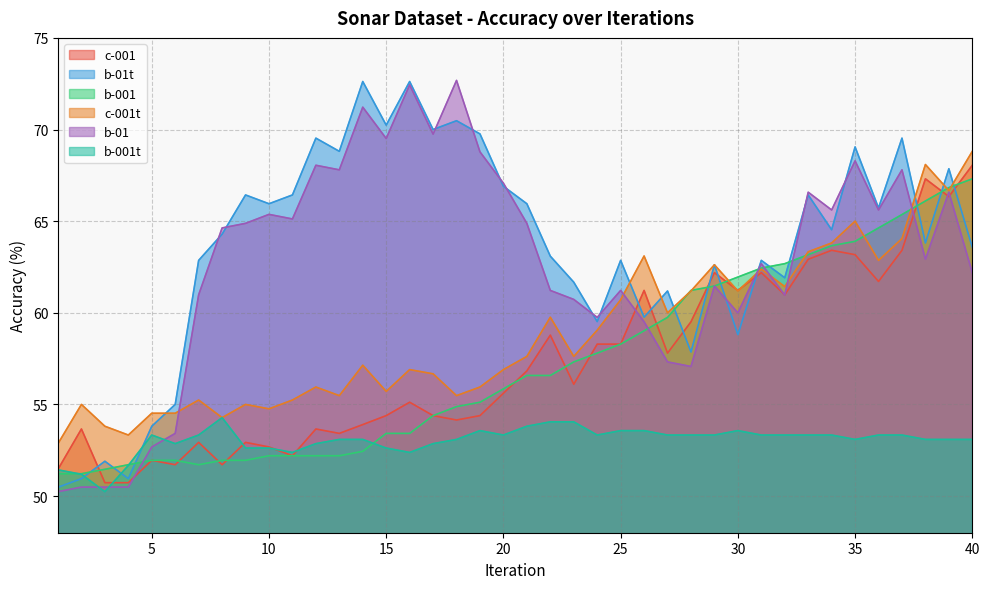

At which label is b-001t closest to 52?

4